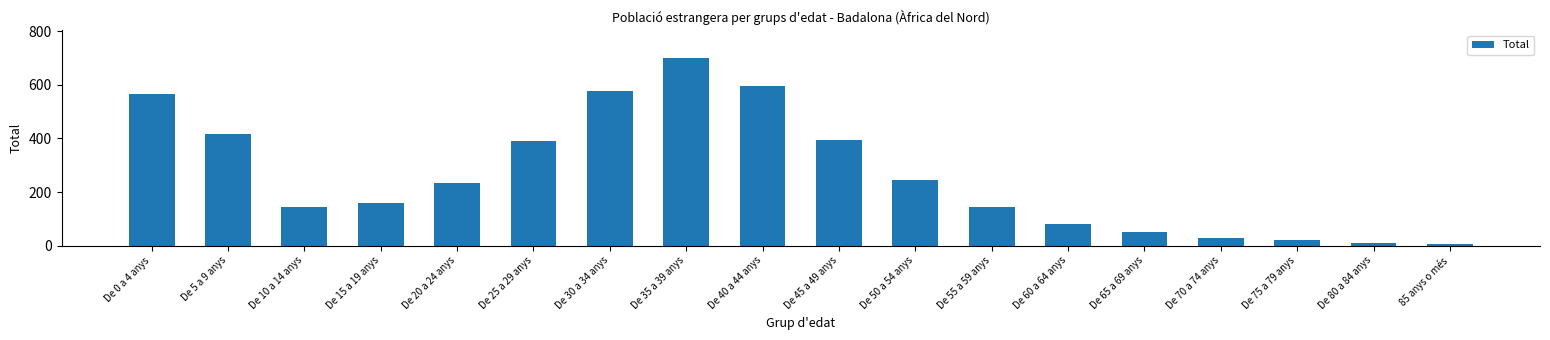

Approximately how many times larger is the value at De 0 a 4 anys compared to De 5 a 9 anys?

1.4